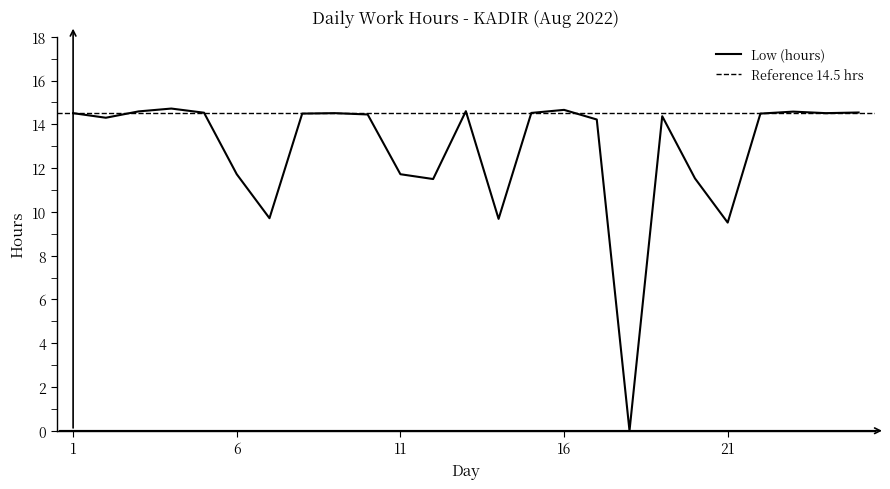

Reading left to right, transcribe all the data shown in this chart.

1=14.5	2=14.3	3=14.6	4=14.7	5=14.5	6=11.7	7=9.7	8=14.5	9=14.5	10=14.4	11=11.7	12=11.5	13=14.6	14=9.7	15=14.5	16=14.7	17=14.2	18=0.0	19=14.4	20=11.5	21=9.5	22=14.5	23=14.6	24=14.5	25=14.5